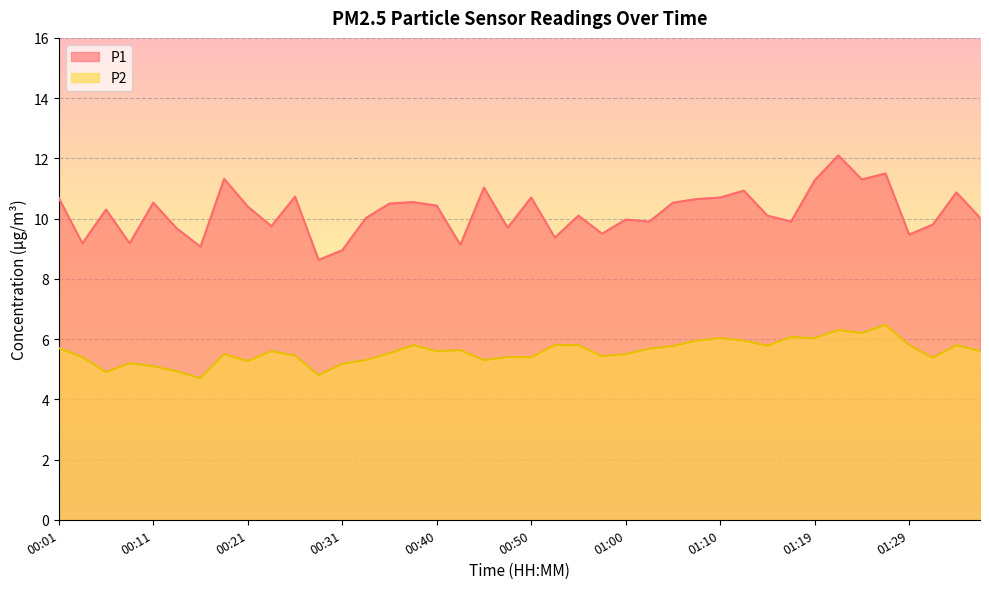

What is the label of the 1st point from the right?

01:36